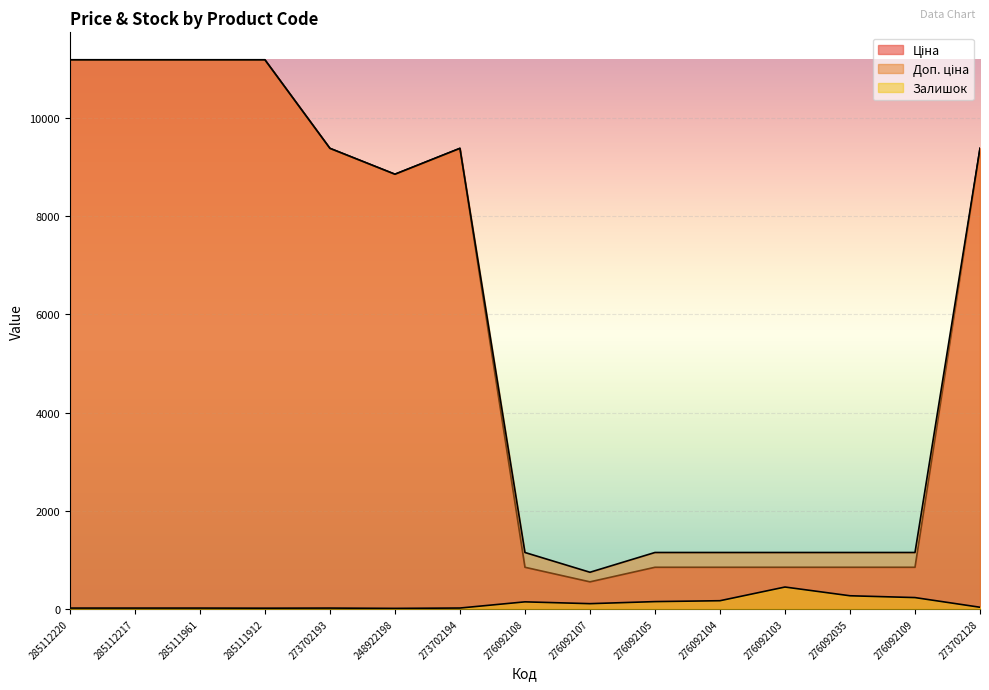

What is the difference between the highest and lowest values at 285111912?

11173.2